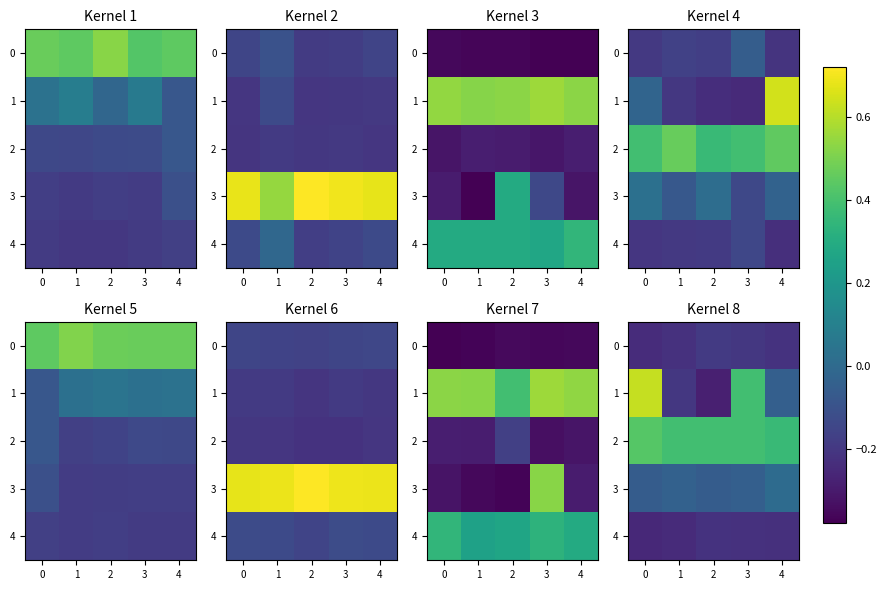

Between 3 and 4, which is larger?

3